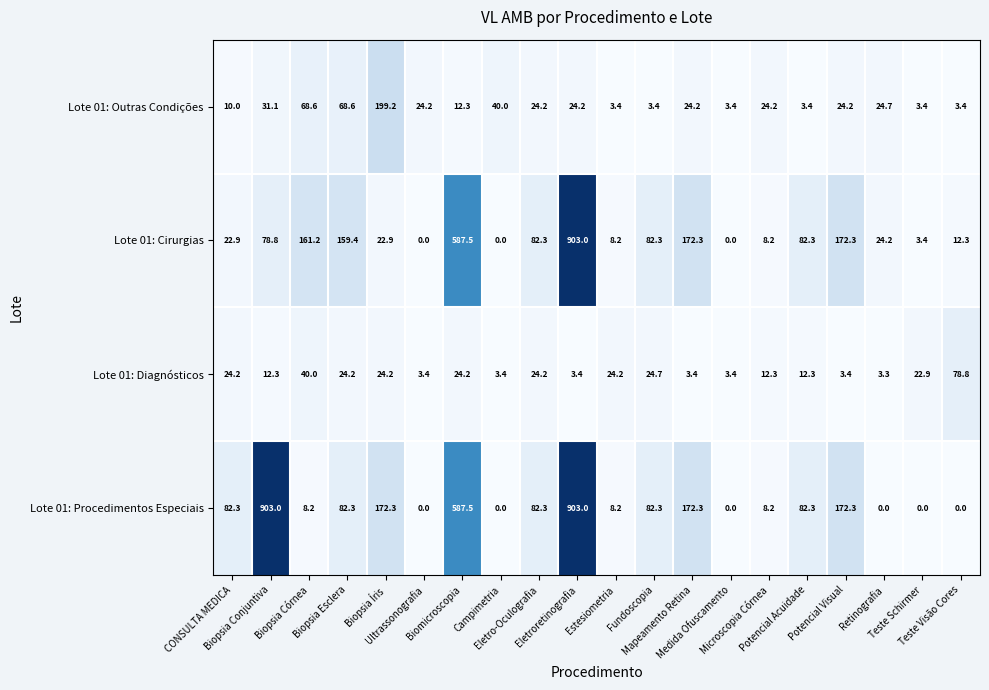

What is the maximum value shown in the chart?

903.0